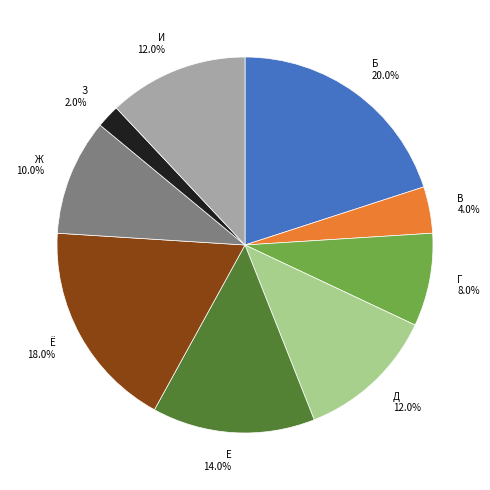

Does any single category account for the majority?

No